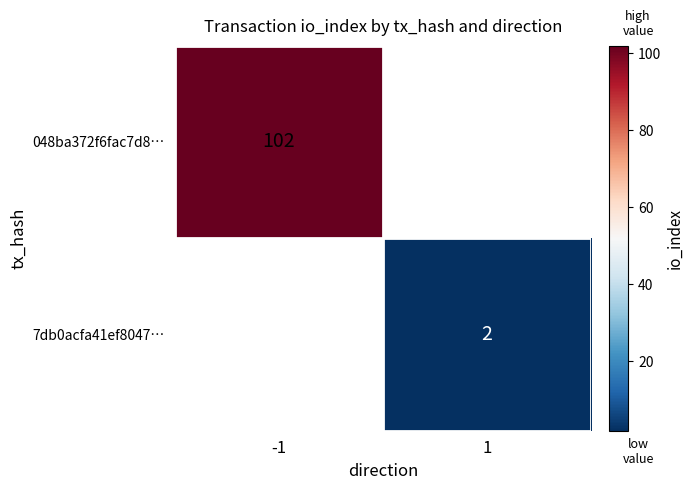

Is the value of 048ba372f6fac7d8… at -1 greater than the value of 7db0acfa41ef8047… at 1?

Yes